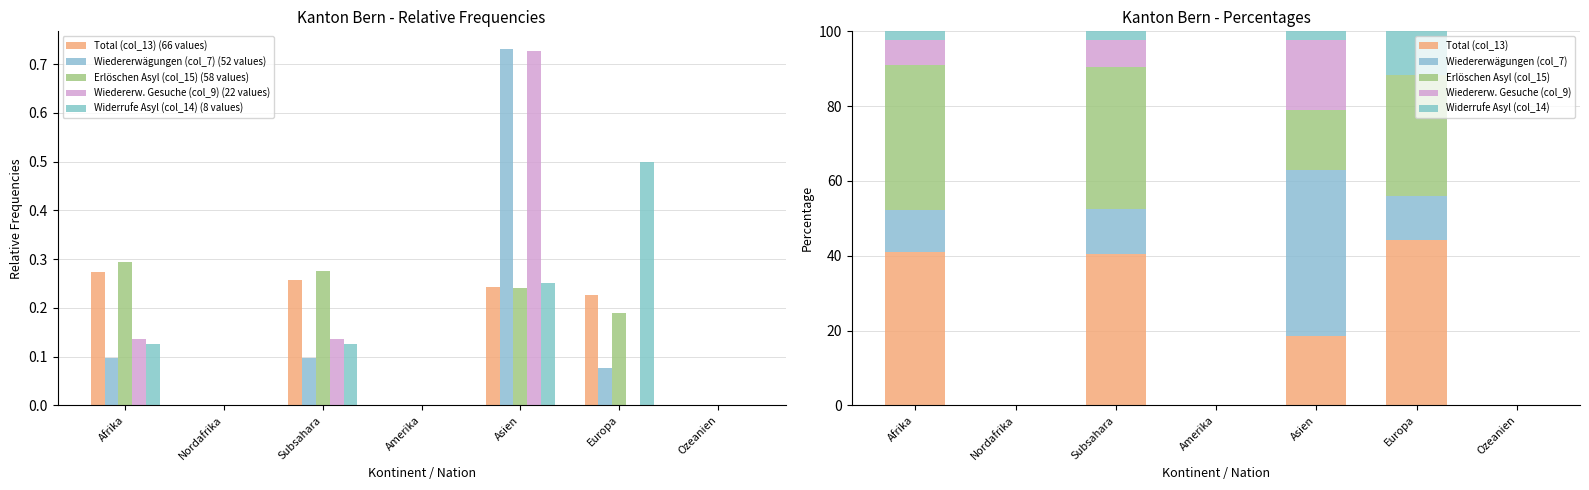

The value of Erlöschen Asyl (col_15) at Europa is 0.2. True or false?

True